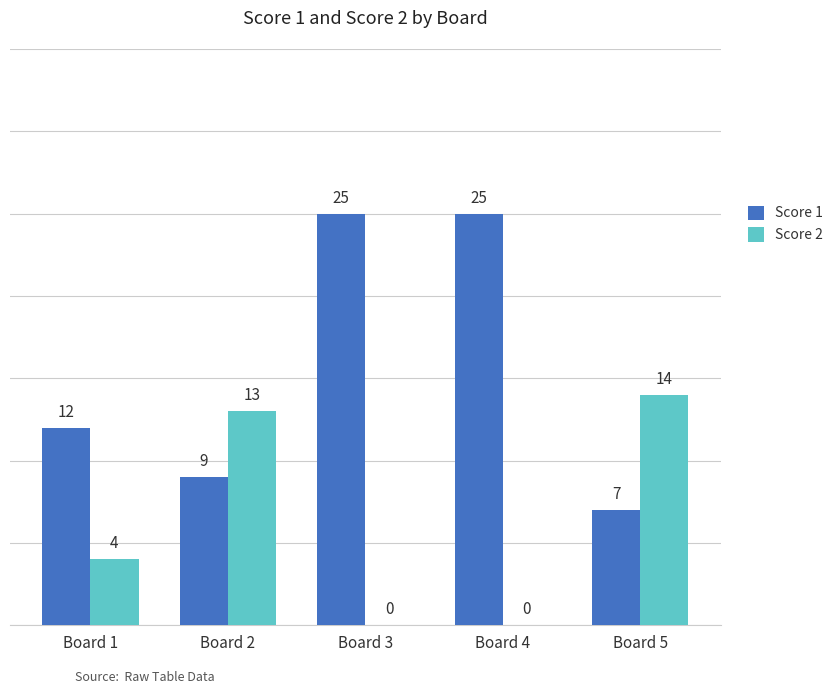

What is the greatest value displayed?

25